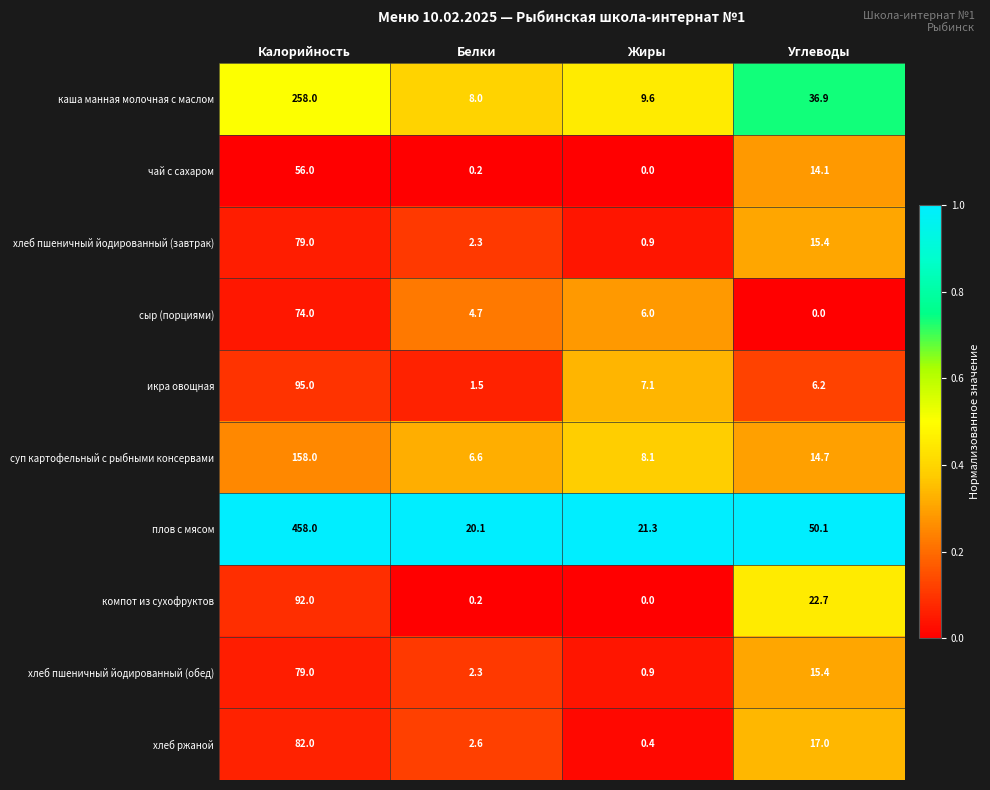

What is the highest value of the суп картофельный с рыбными консервами series?

158.0